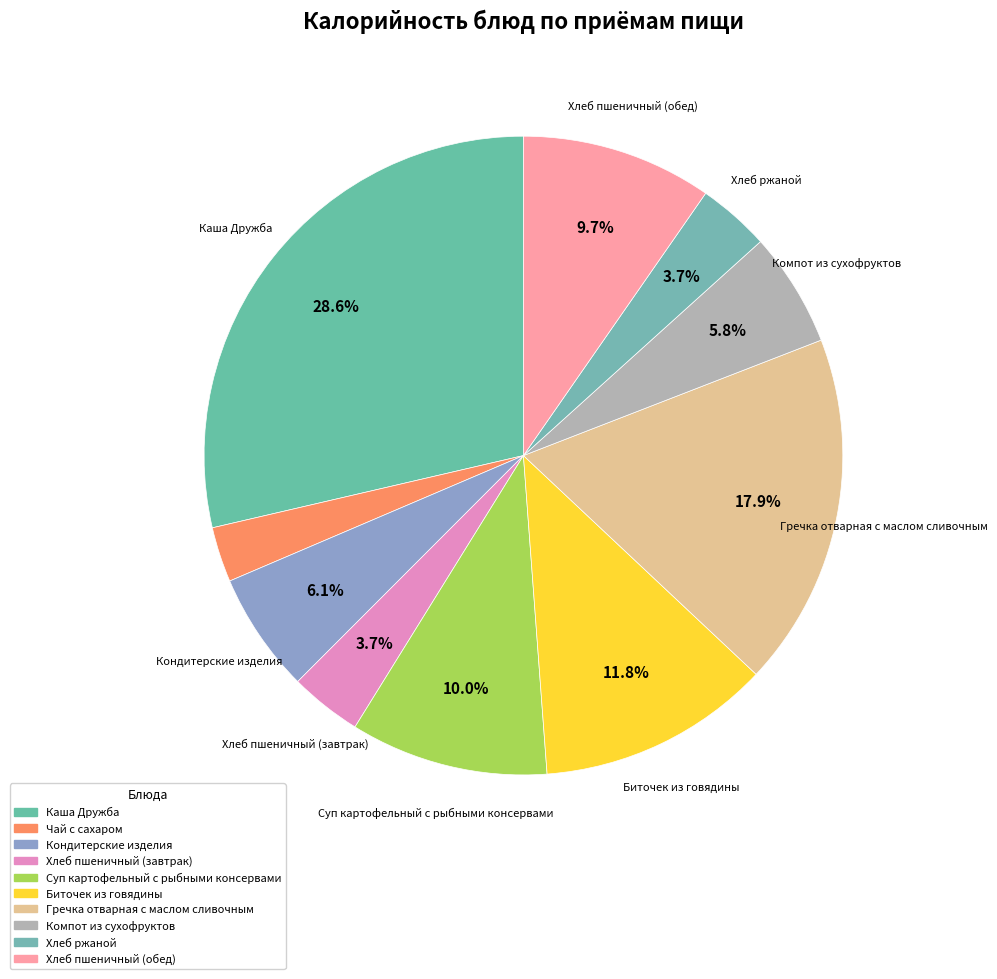

Rank the categories by value from highest to lowest.

Каша Дружба, Гречка отварная с маслом сливочным, Биточек из говядины, Суп картофельный с рыбными консервами, Хлеб пшеничный (обед), Кондитерские изделия, Компот из сухофруктов, Хлеб пшеничный (завтрак), Хлеб ржаной, Чай с сахаром